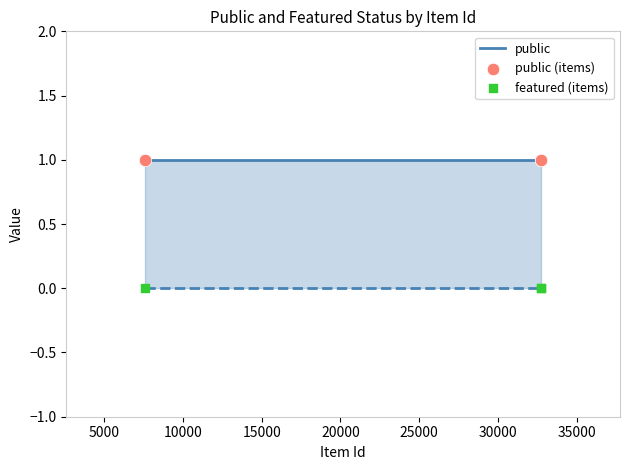

Which series contains the lowest Y value?

featured (items)